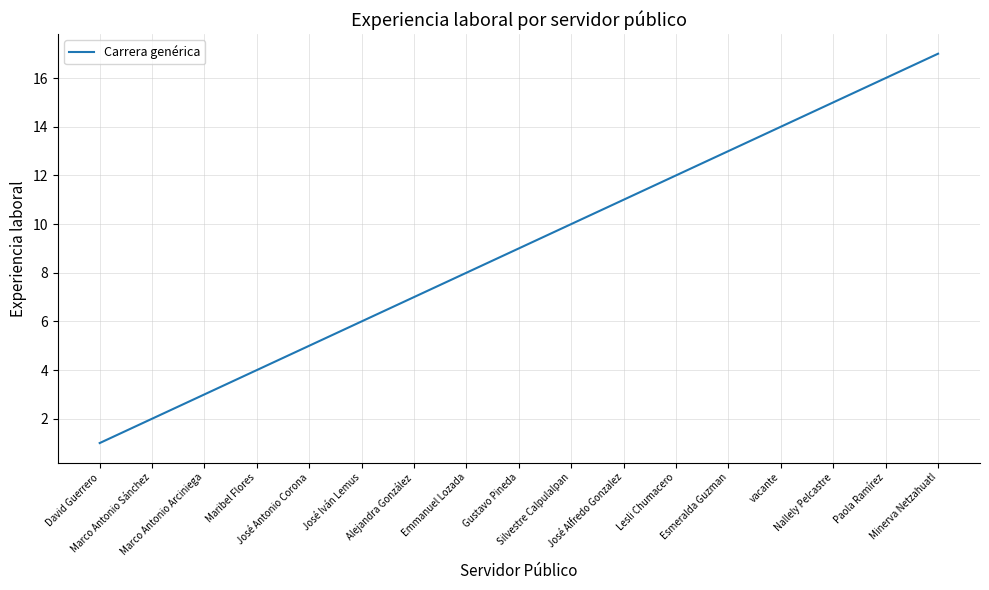

What is the smallest value displayed?

1